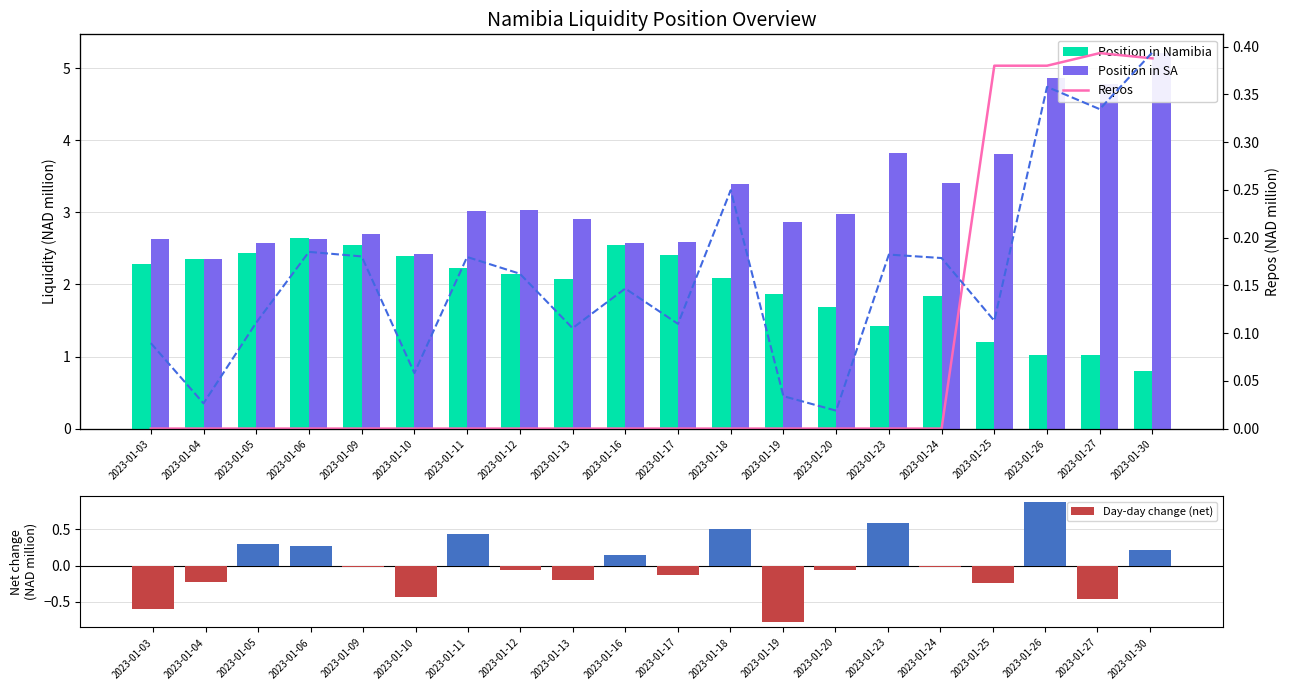

True or false: Overall liquidity has a value of 2.4 at 2023-01-16.

False